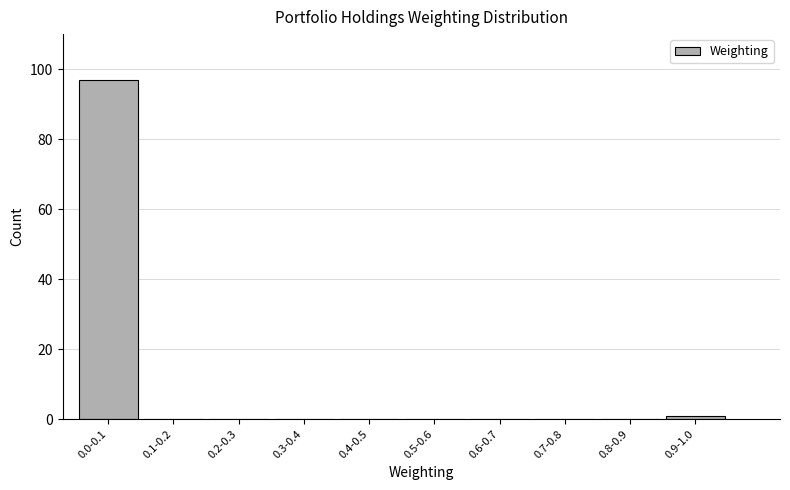

Reading right to left, list all the values displayed in this chart.

0.9-1.0=1	0.8-0.9=0	0.7-0.8=0	0.6-0.7=0	0.5-0.6=0	0.4-0.5=0	0.3-0.4=0	0.2-0.3=0	0.1-0.2=0	0.0-0.1=97